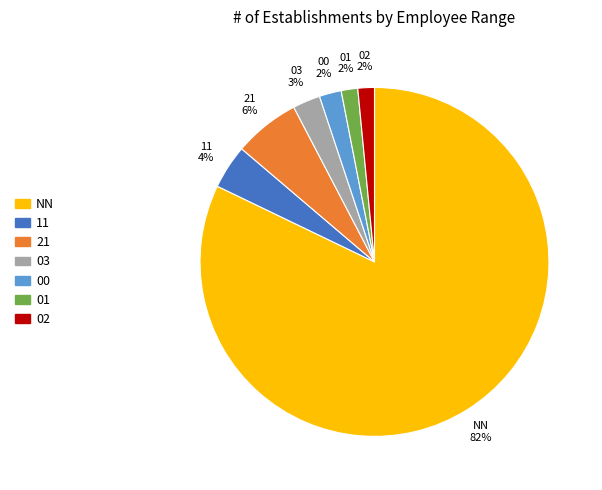

Combined, do 11 and 01 account for over 50%?

No